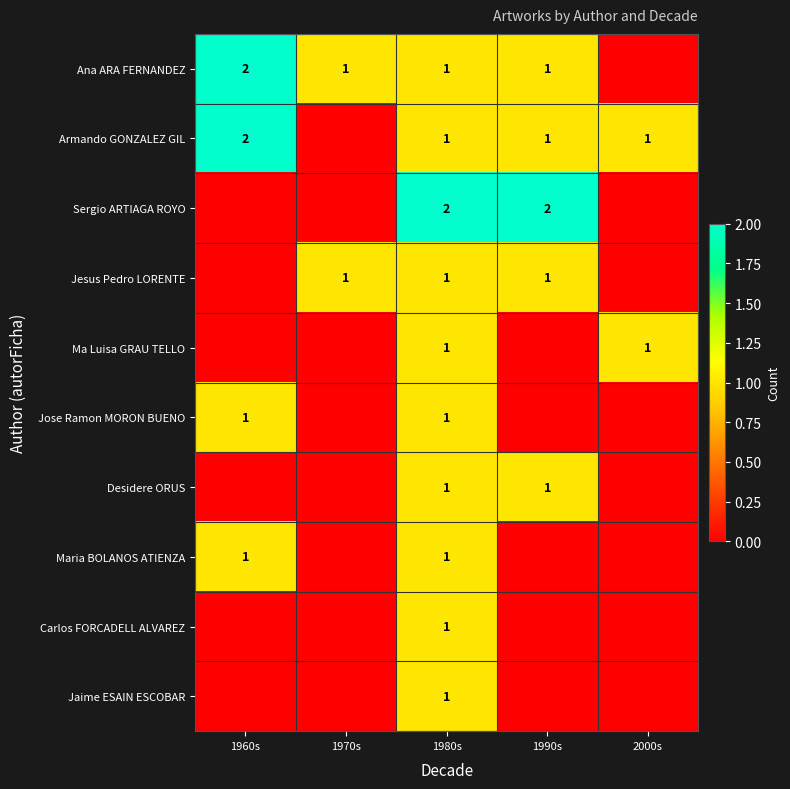

The value of Jose Ramon MORON BUENO at 1980s is 1. True or false?

True